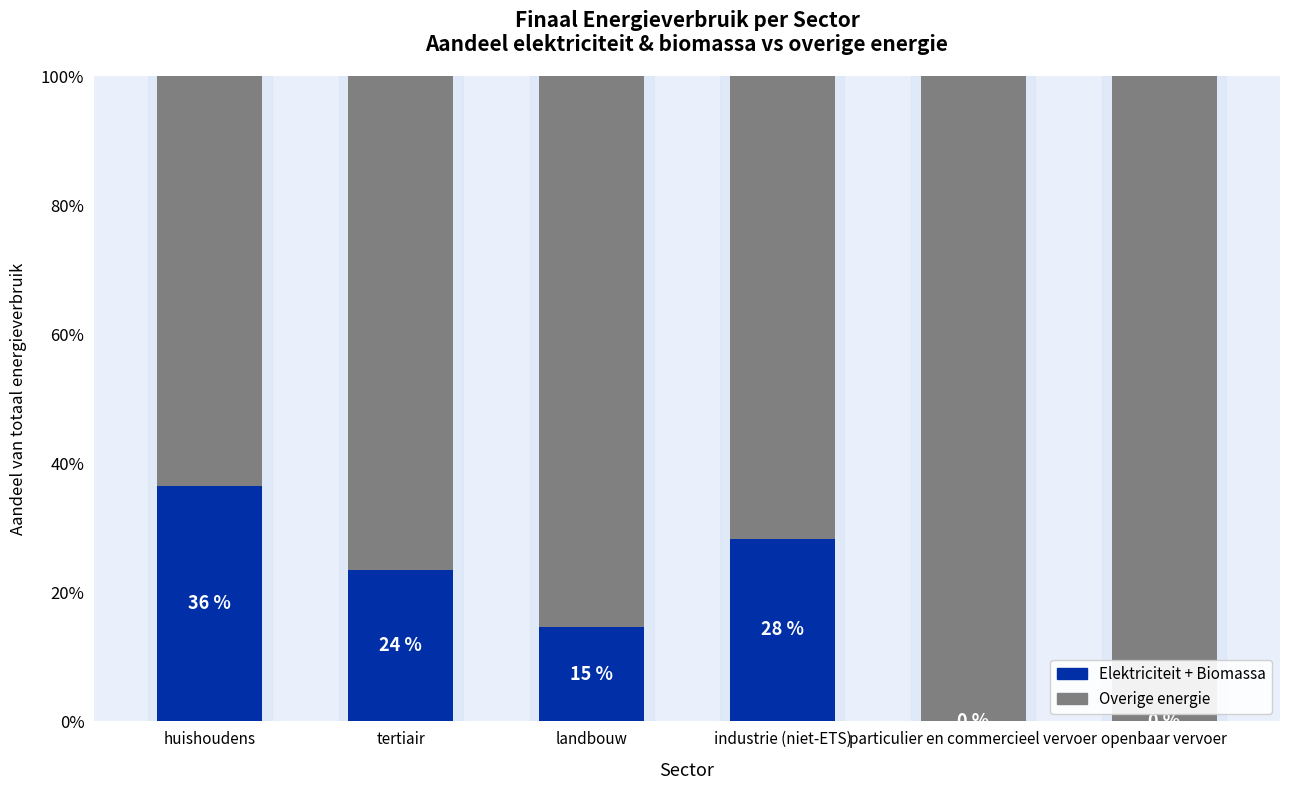

Are the bars horizontal?

No